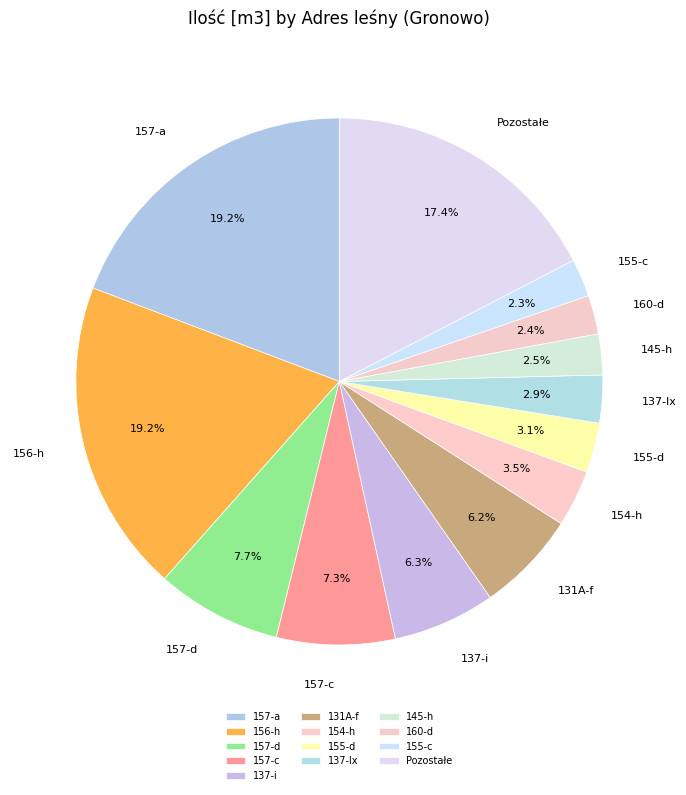

Between 155-d and 131A-f, which is larger?

131A-f